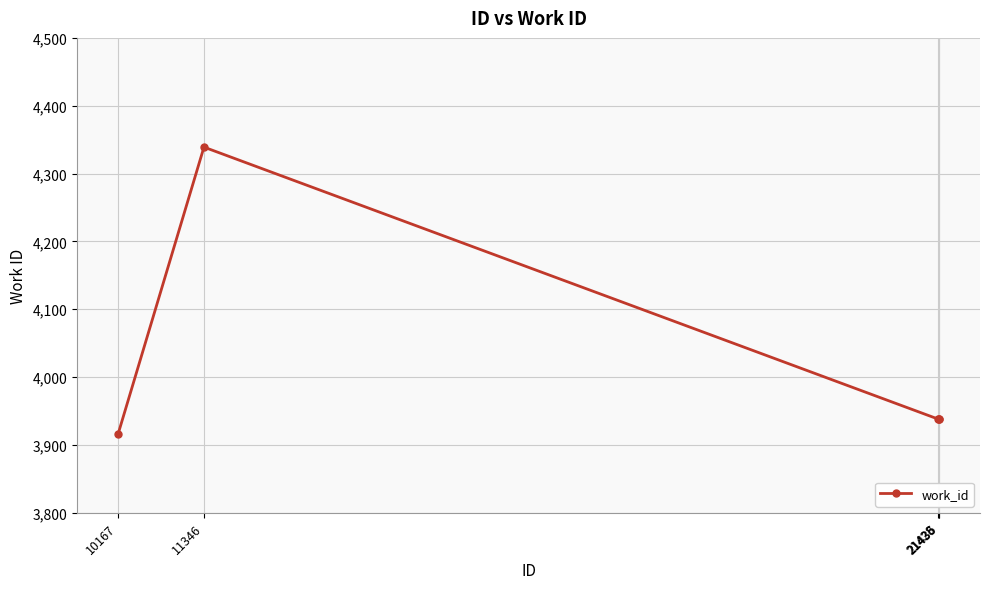

Where is the first local maximum?

11346